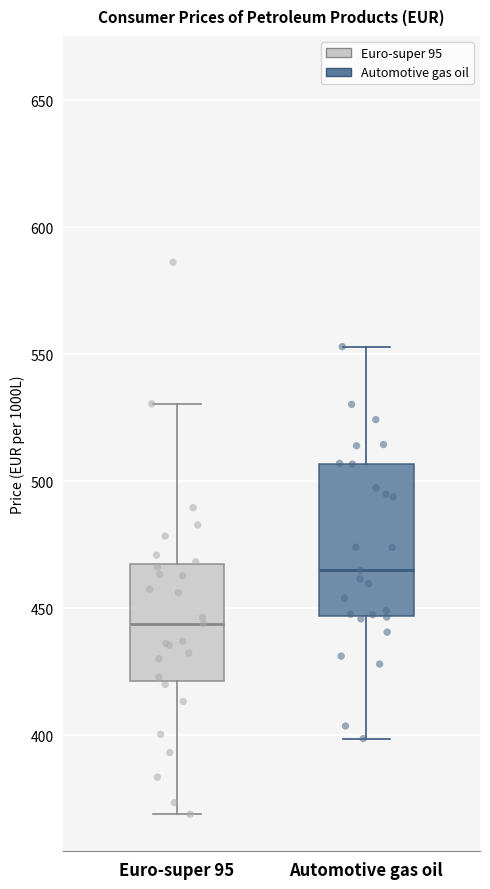

Where does the lower whisker of the box for Automotive gas oil end on the y-axis? The values are not printed on the chart, so give them approximately, as read against the axis.

400